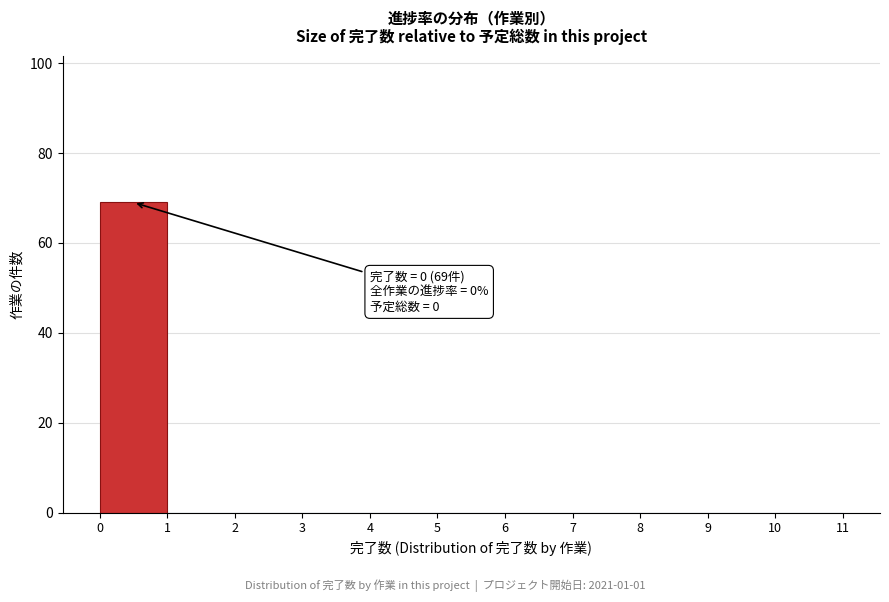

Over which range of the x-axis is the bar tallest?

0 to 1